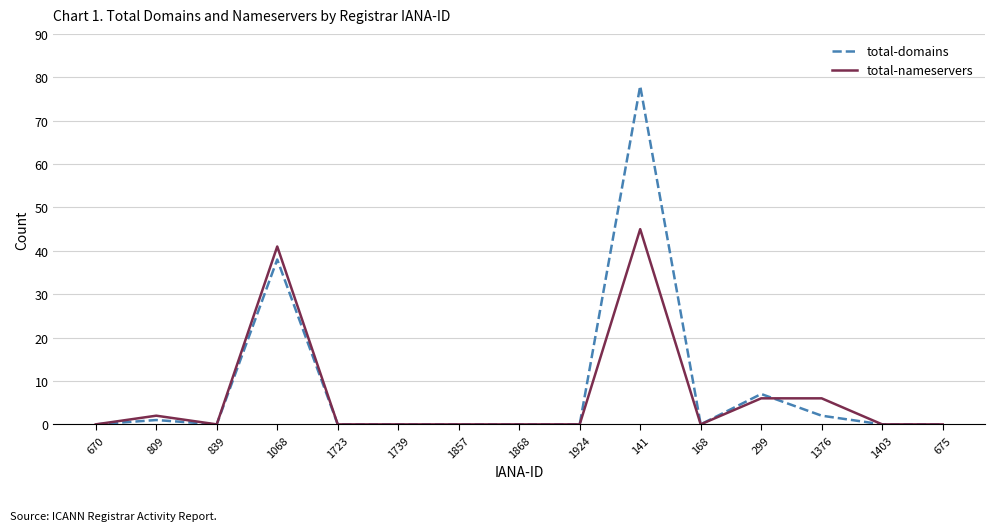

Between 1924 and 141, which series saw the biggest shift?

total-domains